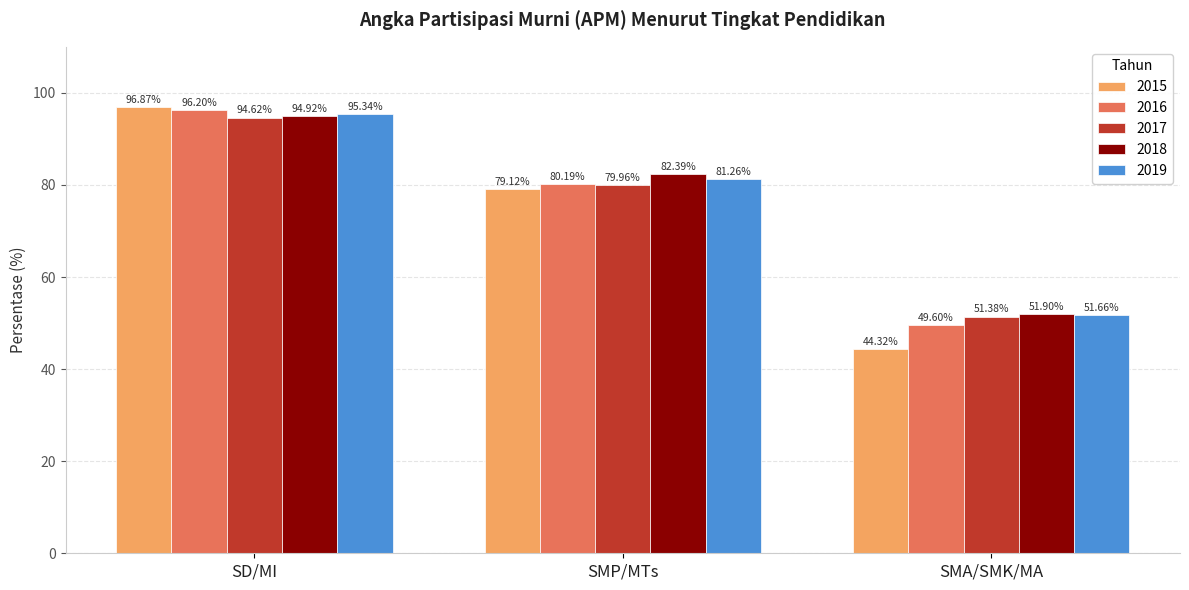

What is the difference between the highest and lowest values at SMA/SMK/MA?

7.6